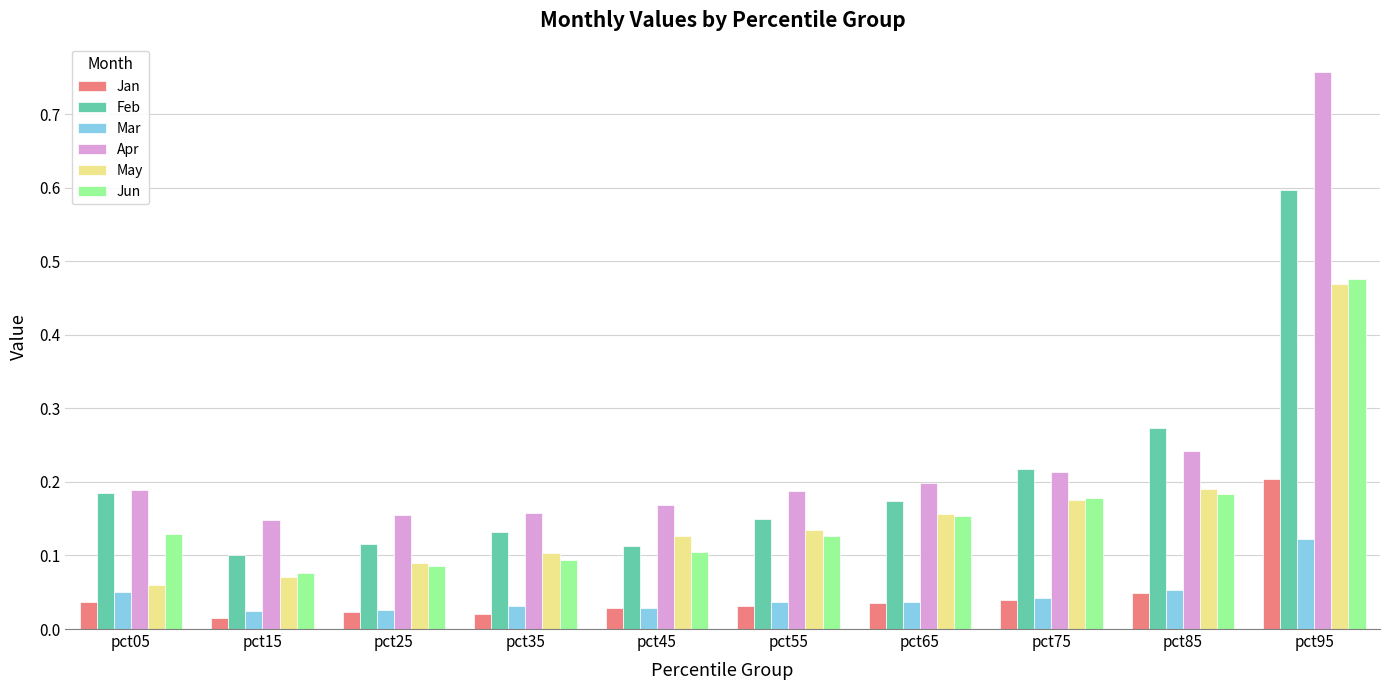

At how many categories does at least one series exceed 0?

10